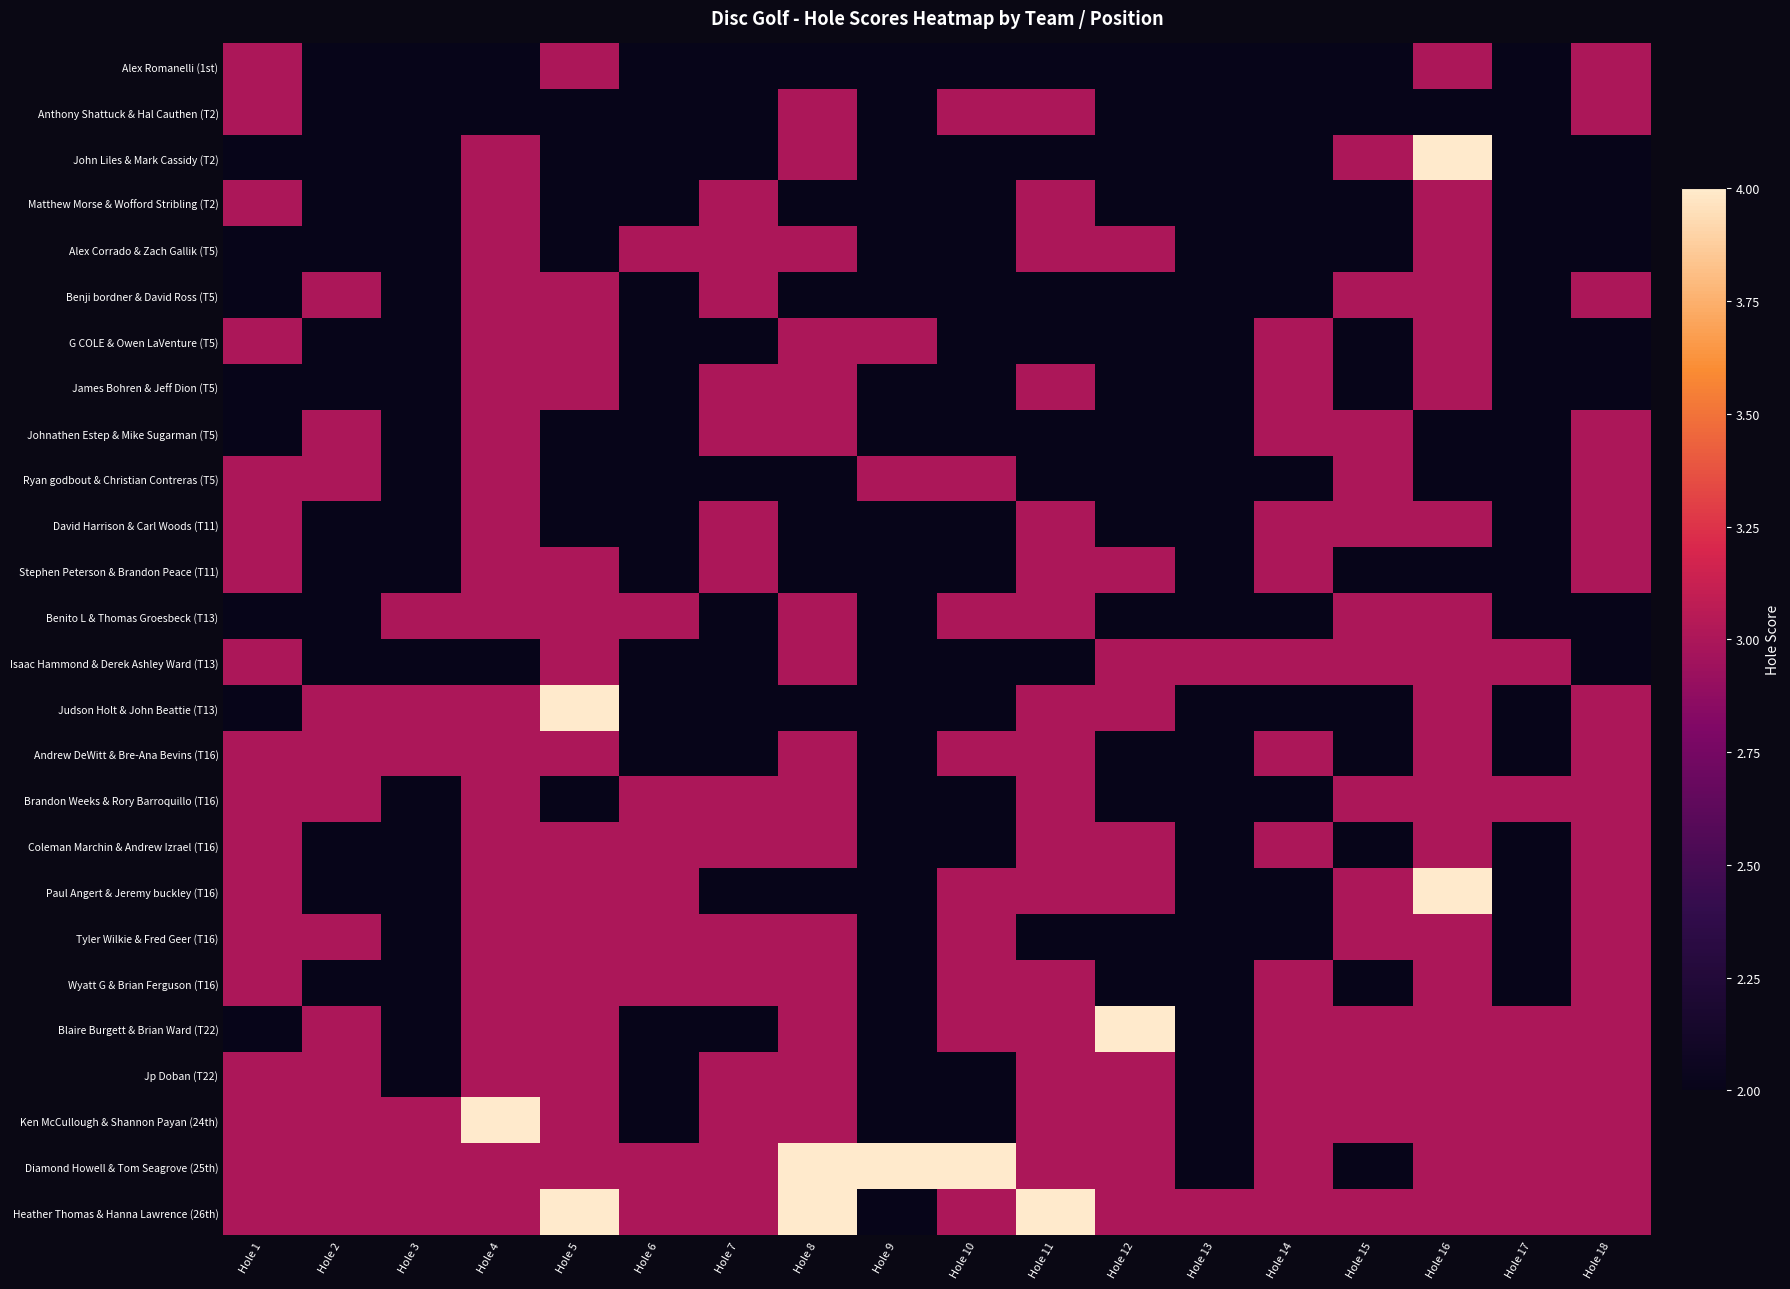

At how many categories does at least one series exceed 3?

8